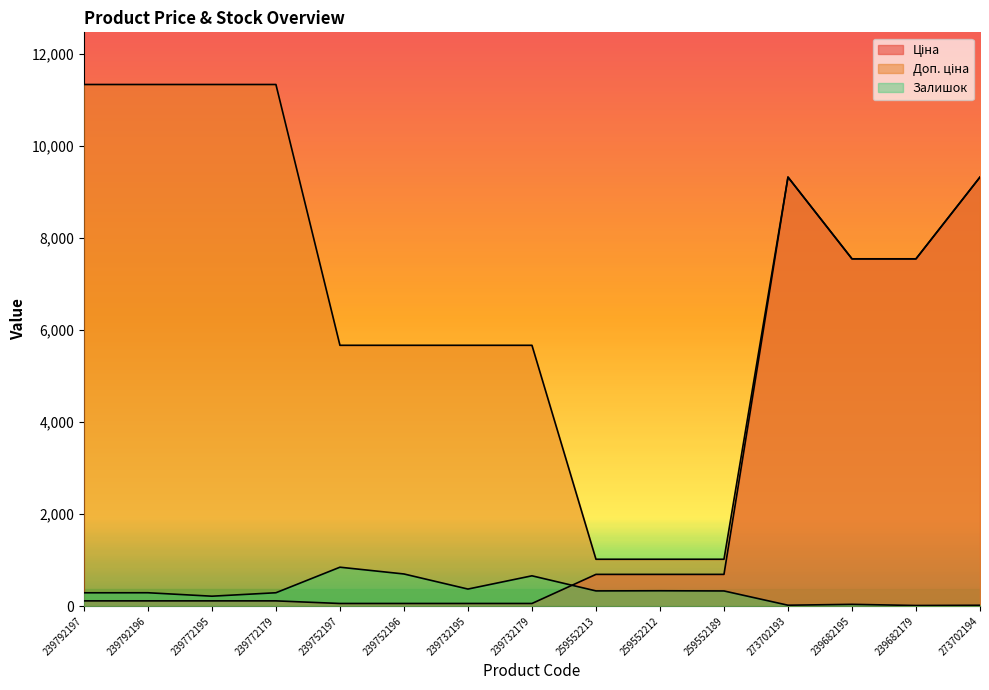

What is the label of the 8th point from the left?

239732179